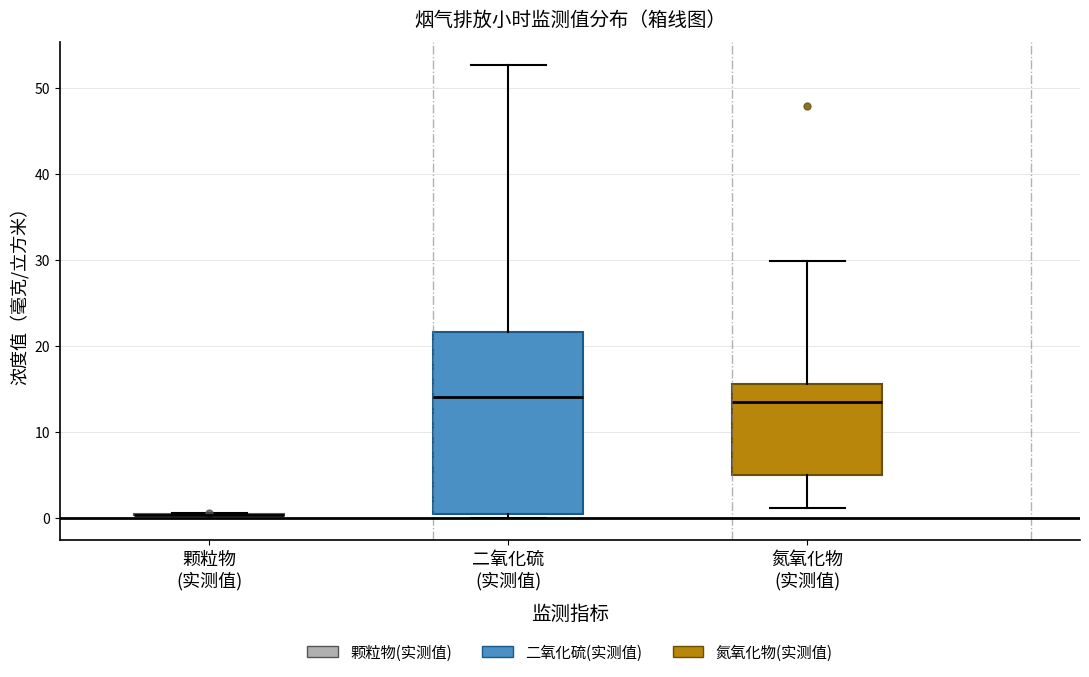

Which box is the tallest, from its lower edge to its upper edge?

二氧化硫 (实测值)